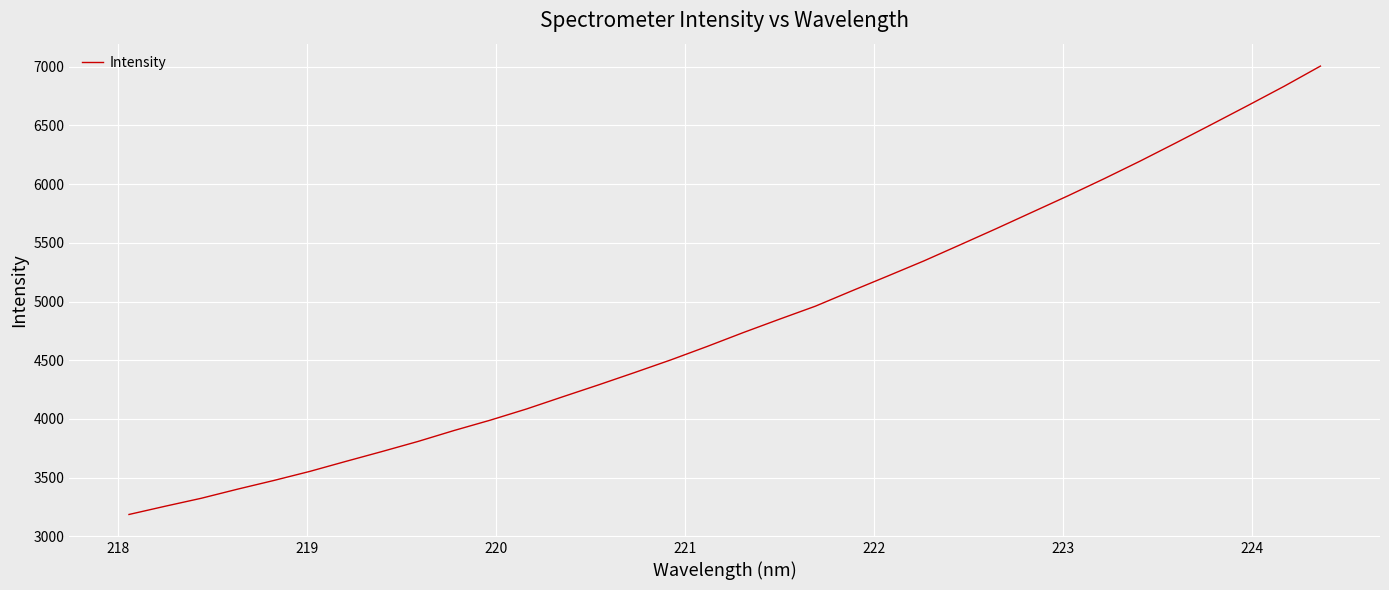

What is the difference between the maximum and minimum values?

3820.0